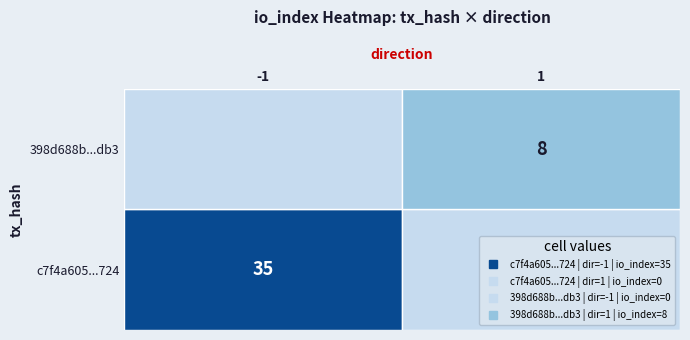

List the series in order of their overall mean, highest first.

c7f4a605a9e8c79e8fabd9ad7c262aa73780724, 398d688b33de161b035c60c126153971758bdb3